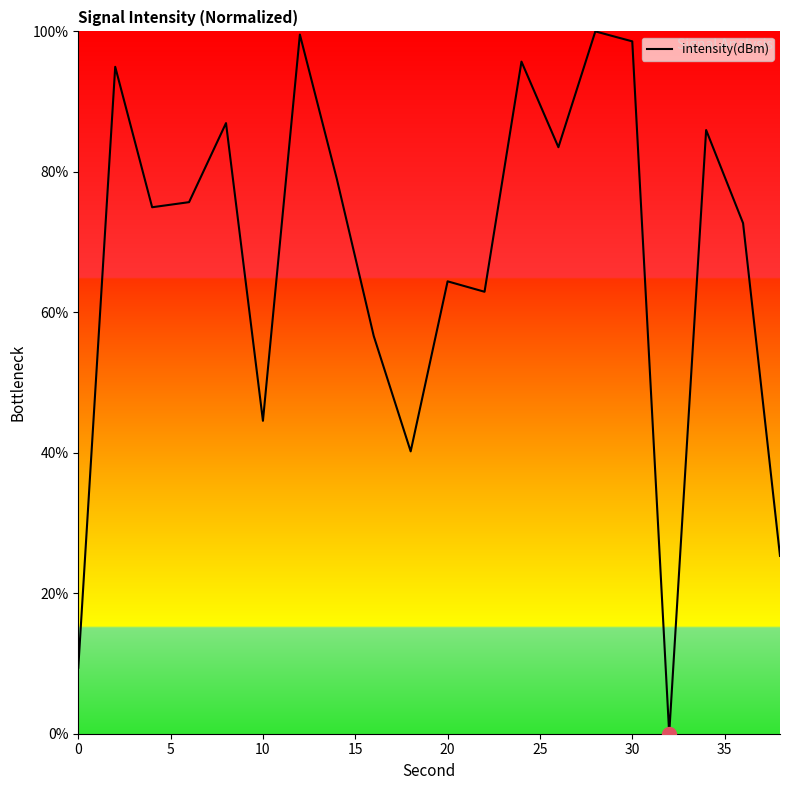

What is the maximum value shown in the chart?

100.0